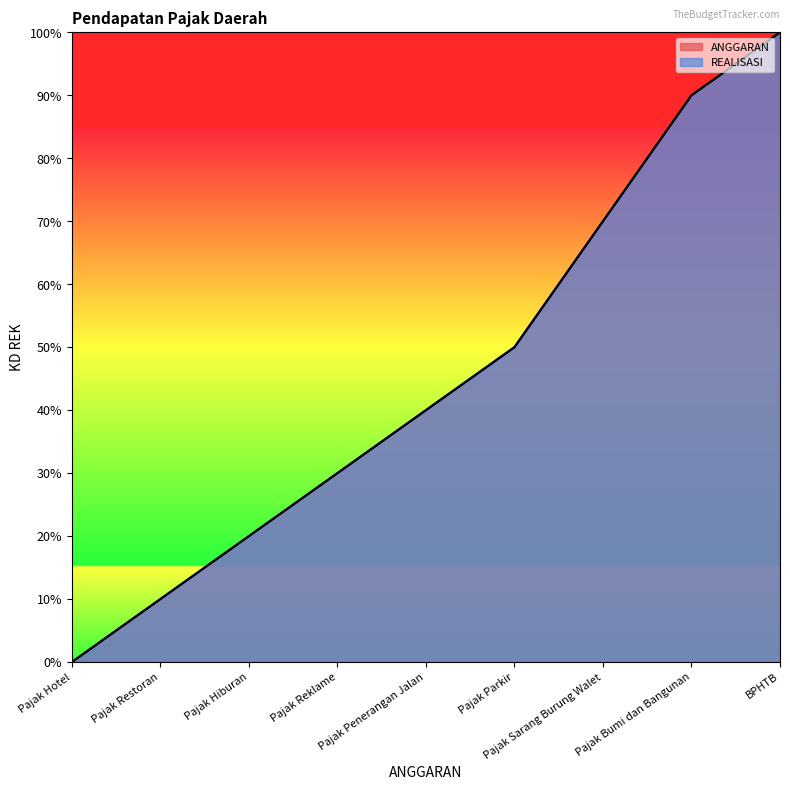

What is the sum of the ANGGARAN values at Pajak Hiburan and Pajak Reklame?

50